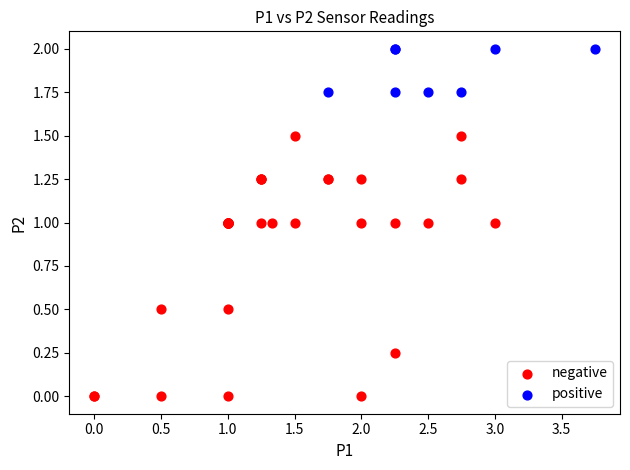

Which series has the largest Y range (max minus min)?

negative